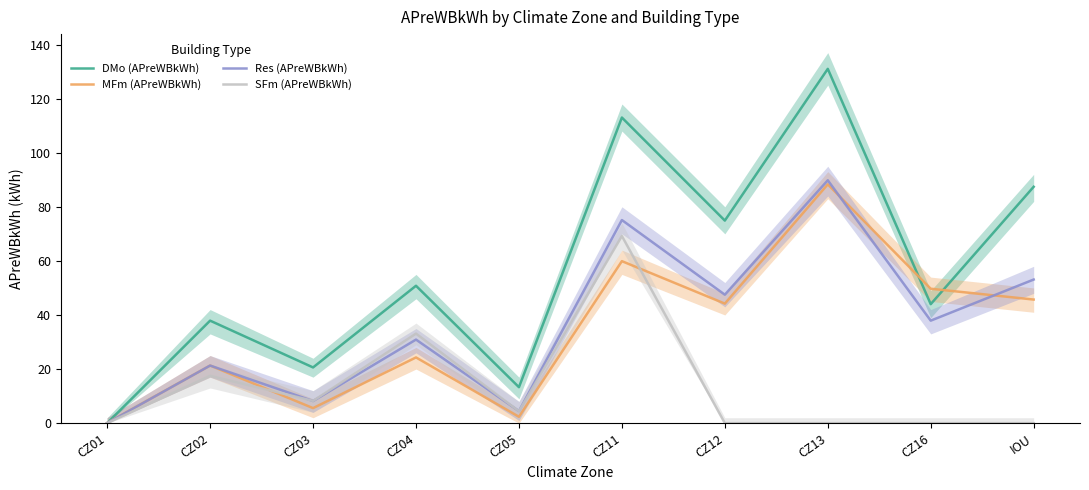

At which category does Res (APreWBkWh) reach its first local peak?

CZ02